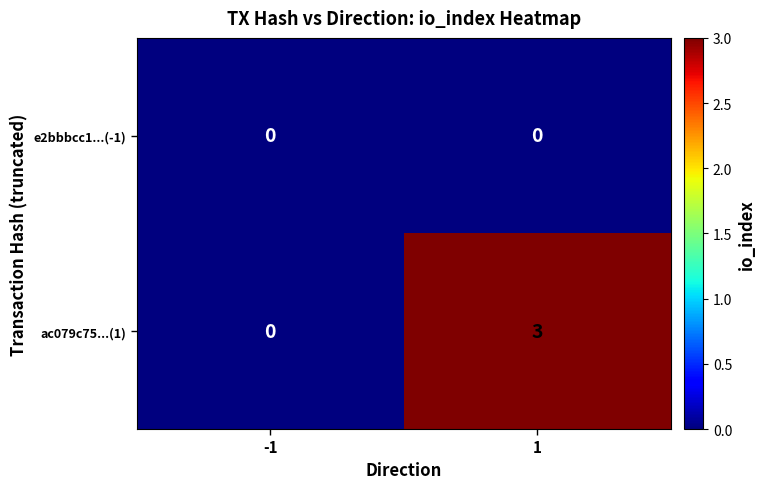

What is the approximate value of ac079c75...(1) at 1?

3